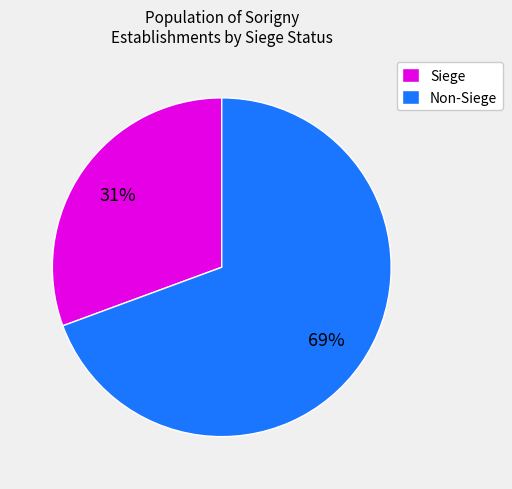

To the nearest percent, what percentage of the pie is Non-Siege?

69%